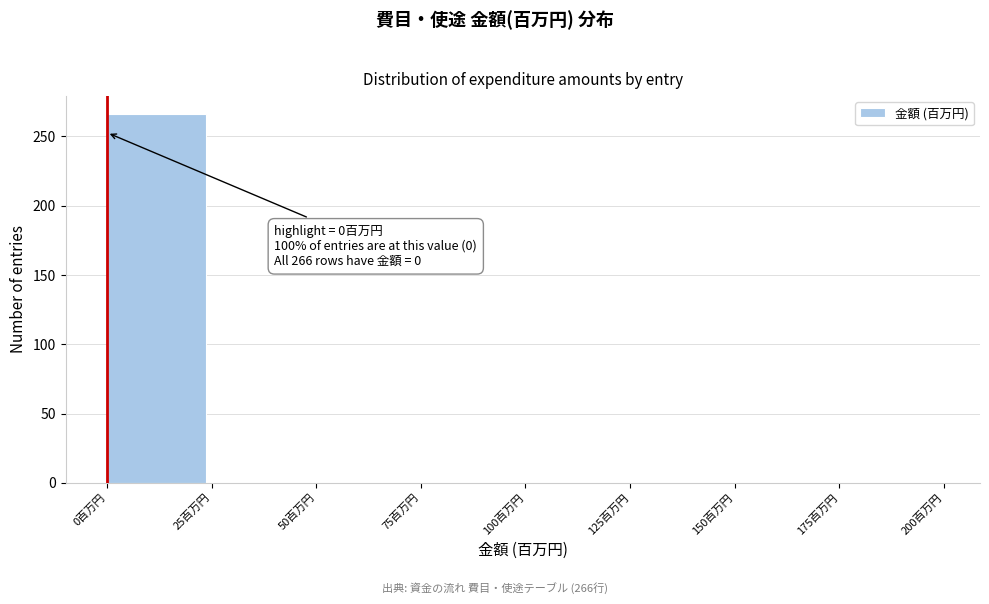

Over which range of the x-axis is the bar tallest?

0 to 25